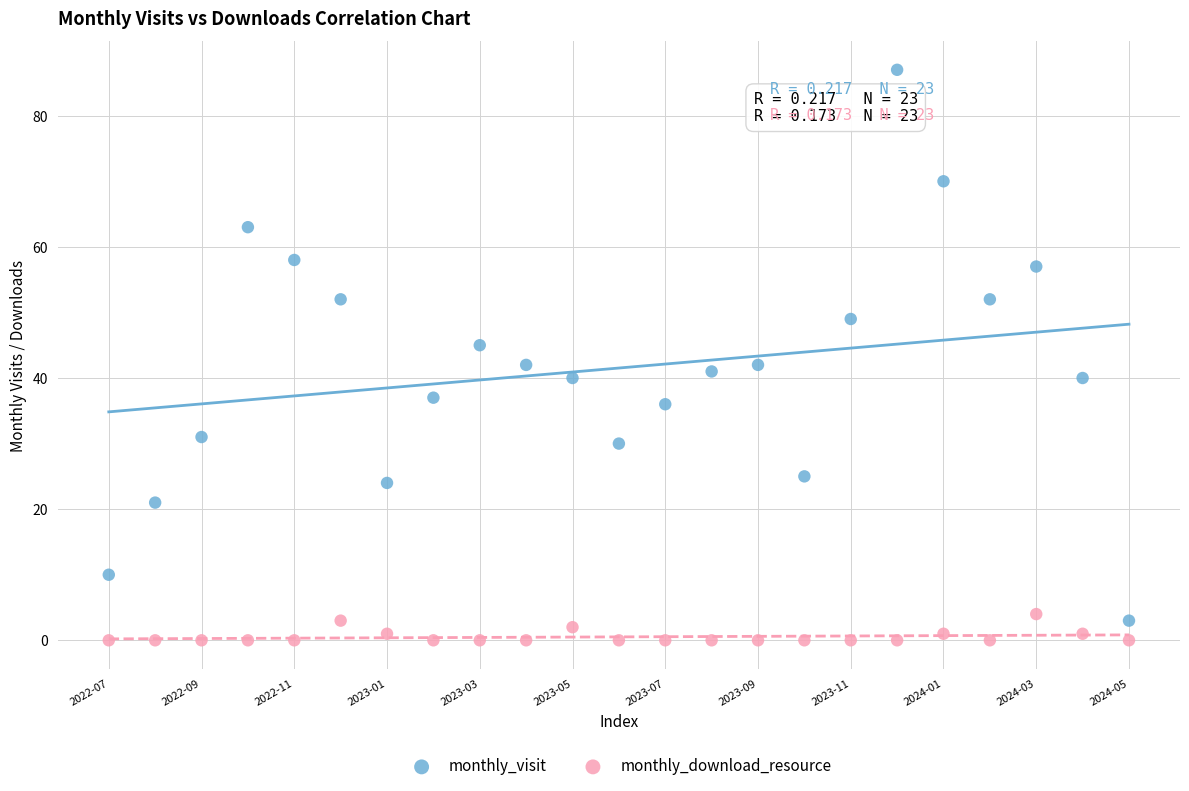

Which series reaches the maximum Y coordinate?

monthly_visit